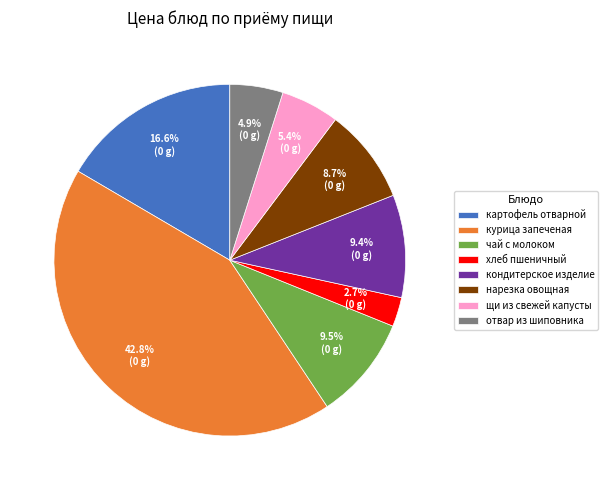

What is the ratio of the value at кондитерское изделие to the value at отвар из шиповника?

1.9